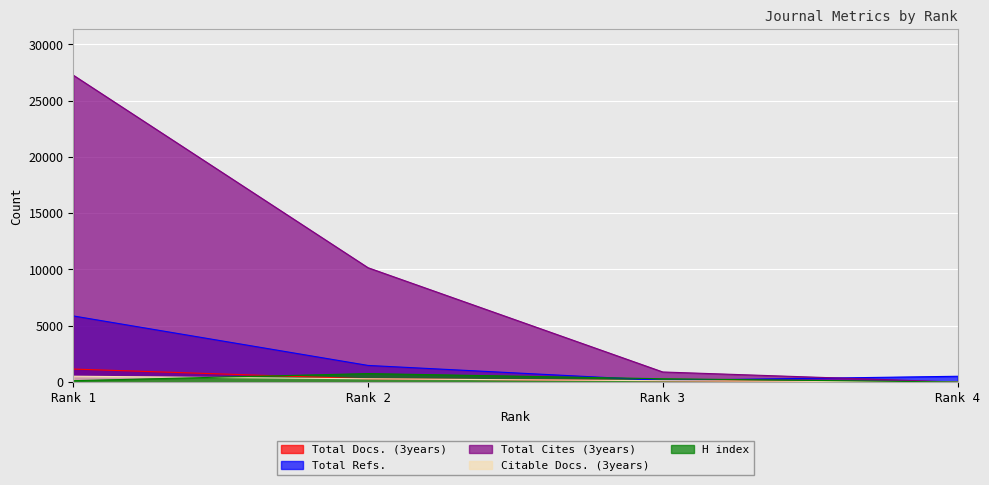

Rank the categories by Total Cites (3years) value from lowest to highest.

Rank 4, Rank 3, Rank 2, Rank 1